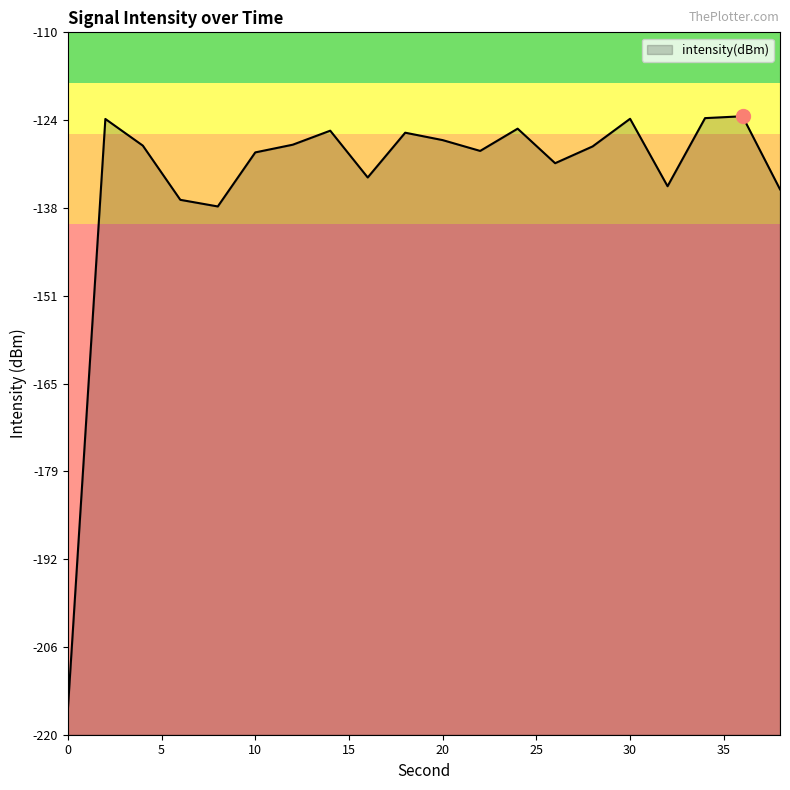

Reading left to right, list all the values displayed in this chart.

0=-216.0	2=-123.6	4=-127.7	6=-136.2	8=-137.3	10=-128.8	12=-127.6	14=-125.4	16=-132.7	18=-125.7	20=-126.9	22=-128.6	24=-125.1	26=-130.5	28=-127.9	30=-123.5	32=-134.1	34=-123.4	36=-123.1	38=-134.6